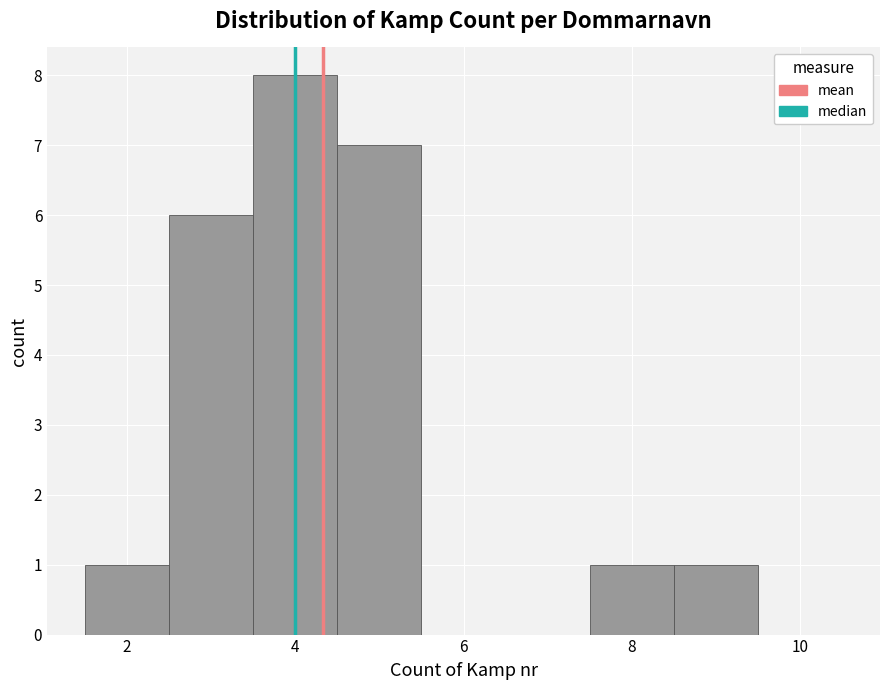

What is the height of the bar covering 4.5 to 5.5 on the x-axis? Neither the bar edges nor the heights are printed on the chart, so give them approximately, as read against the axes.

7